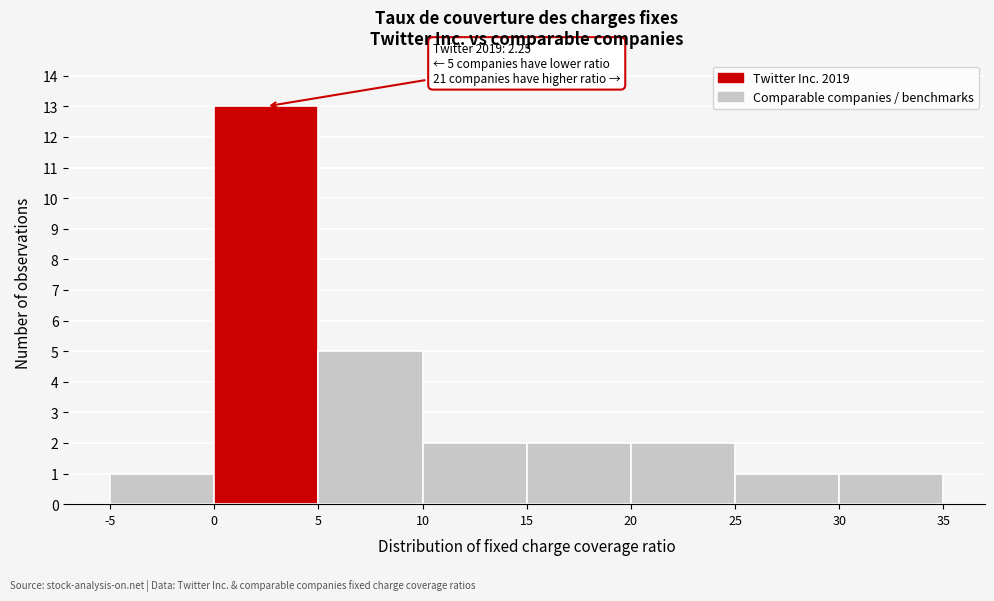

Over which range of the x-axis is the bar tallest?

0 to 5